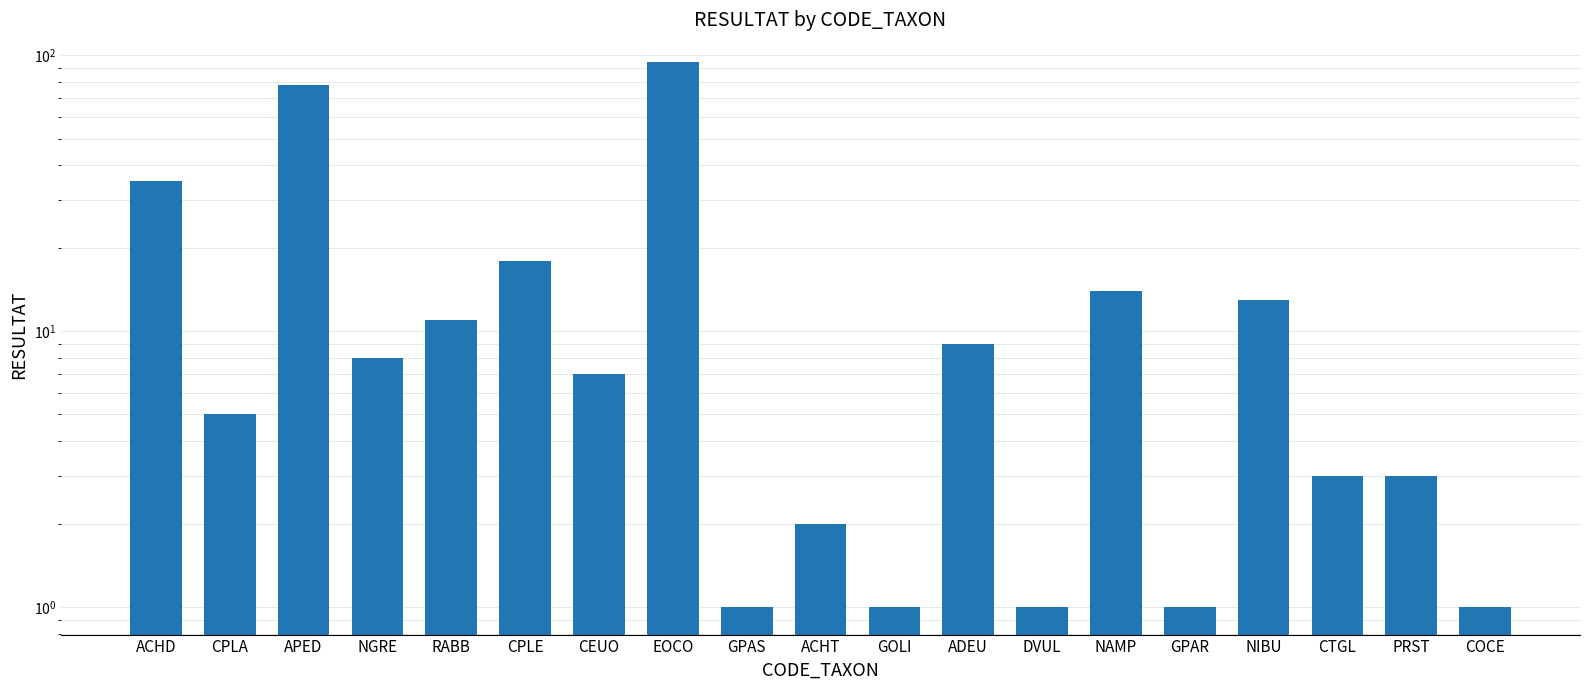

Which has a higher value, CTGL or GPAR?

CTGL